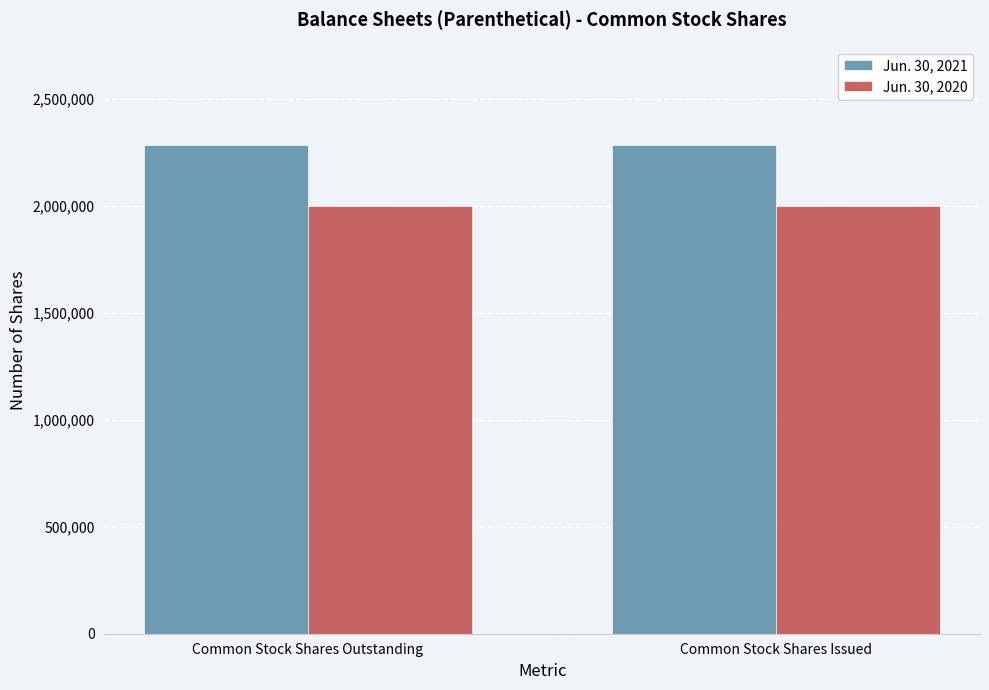

Rank the series by their maximum value, from highest to lowest.

Jun. 30, 2021, Jun. 30, 2020